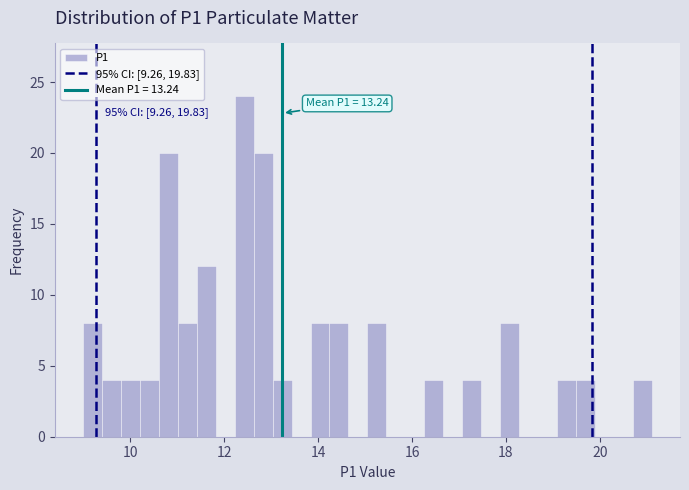

Read against the x-axis, roughly where is the centre of the tallest bar?

12.4